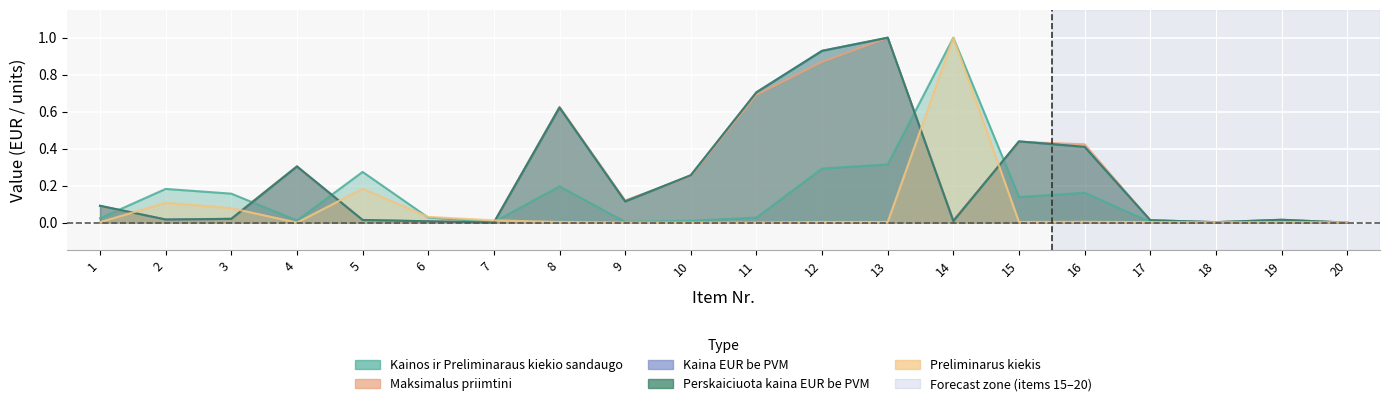

How many positive values does the Perskaiciuota kaina EUR be PVM series have?

18